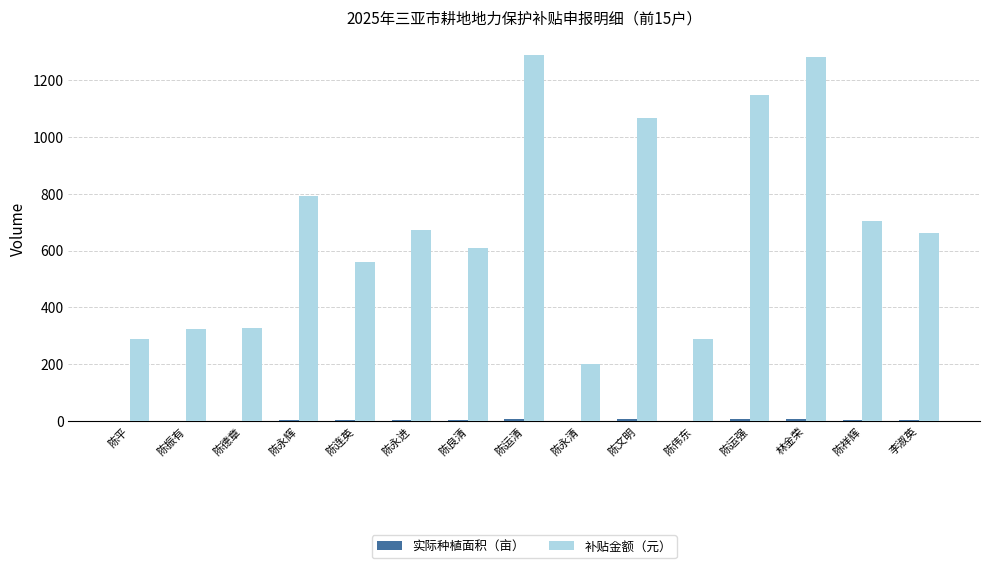

Where is 补贴金额（元） nearest to the value 744?

陈祥辉